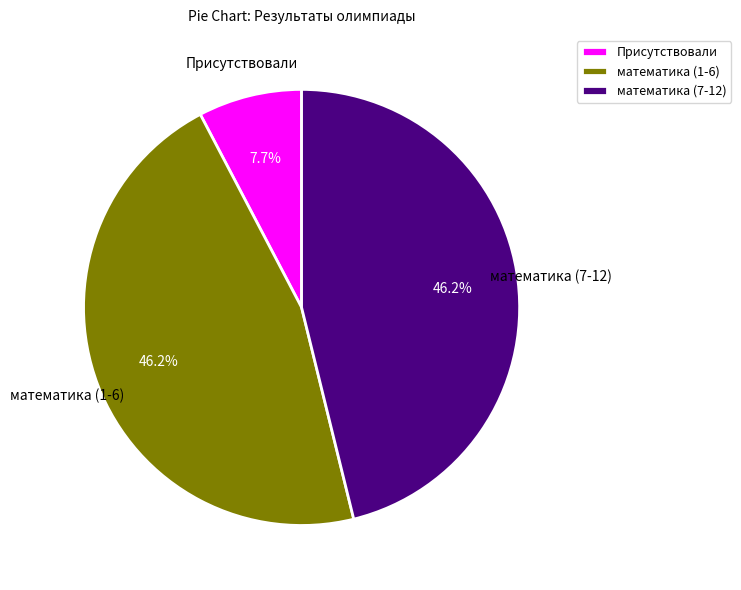

Count the number of slices in the pie.

3